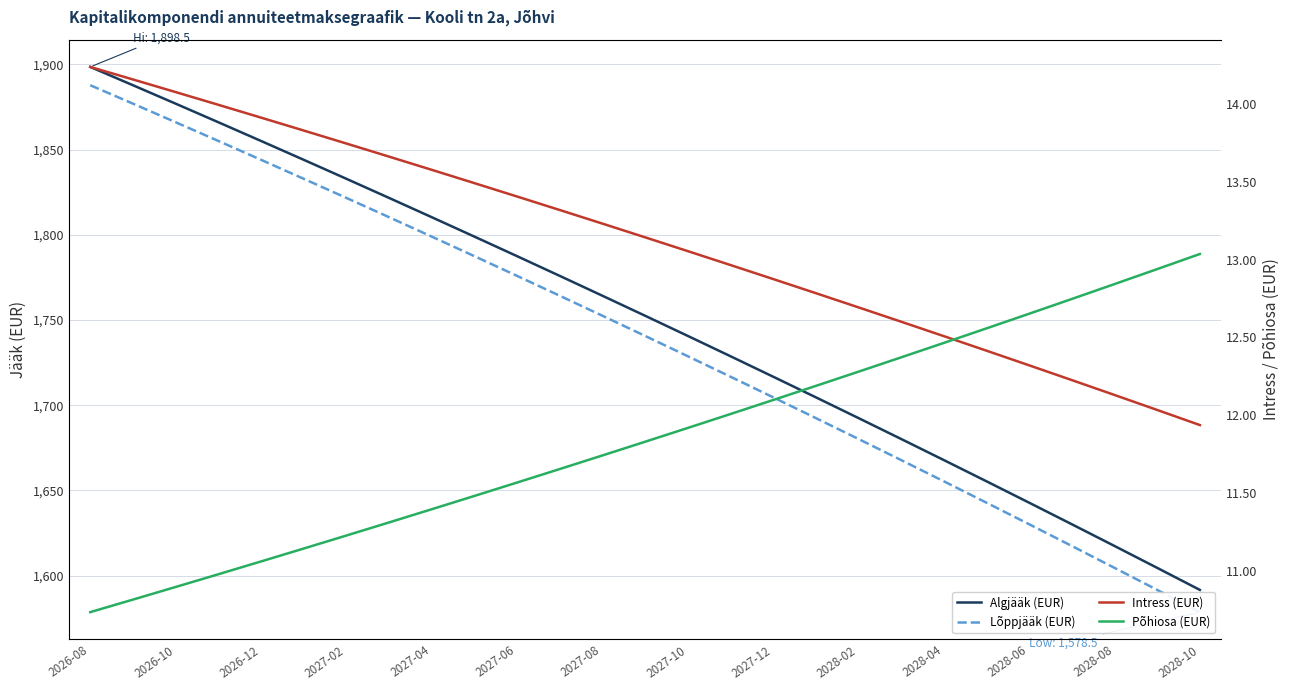

What is the value of the Lõppjääk (EUR) point at the 16th from the left?

1716.7